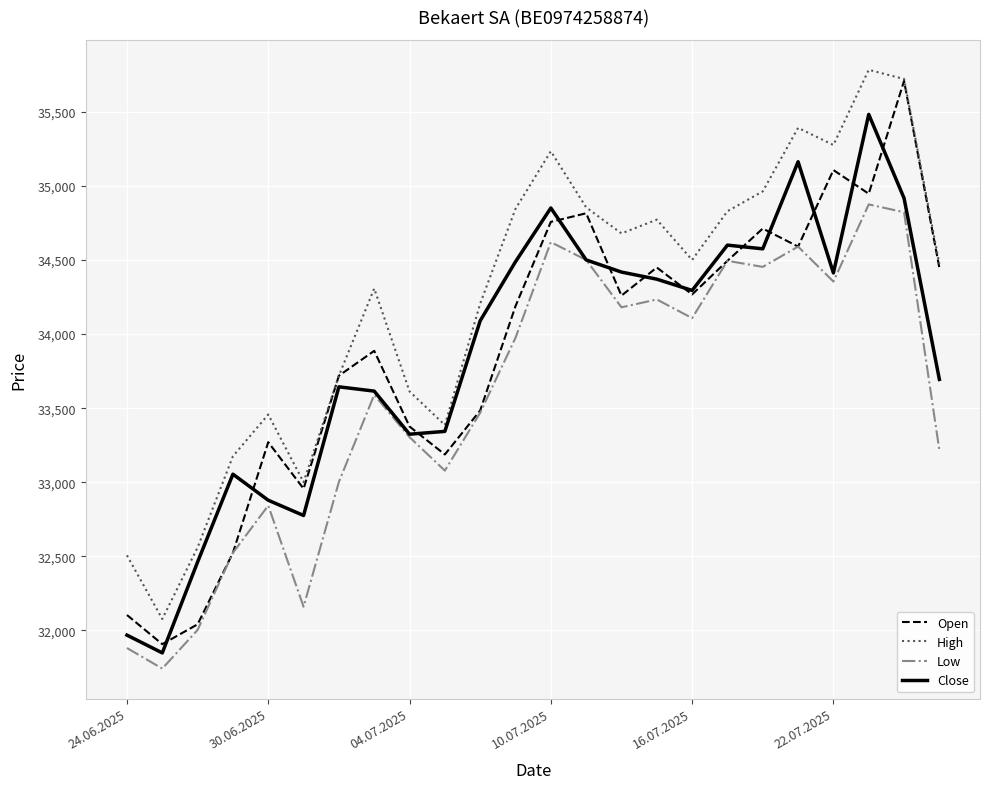

True or false: High and Low cross at least once.

False